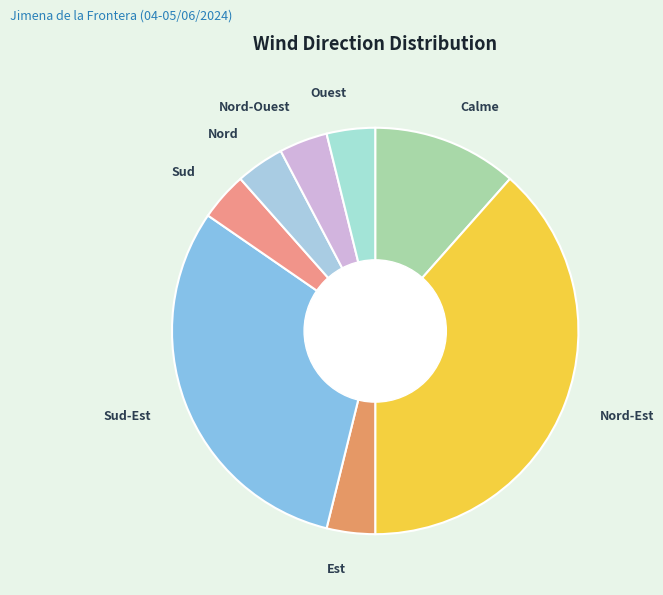

Does any single category account for the majority?

No